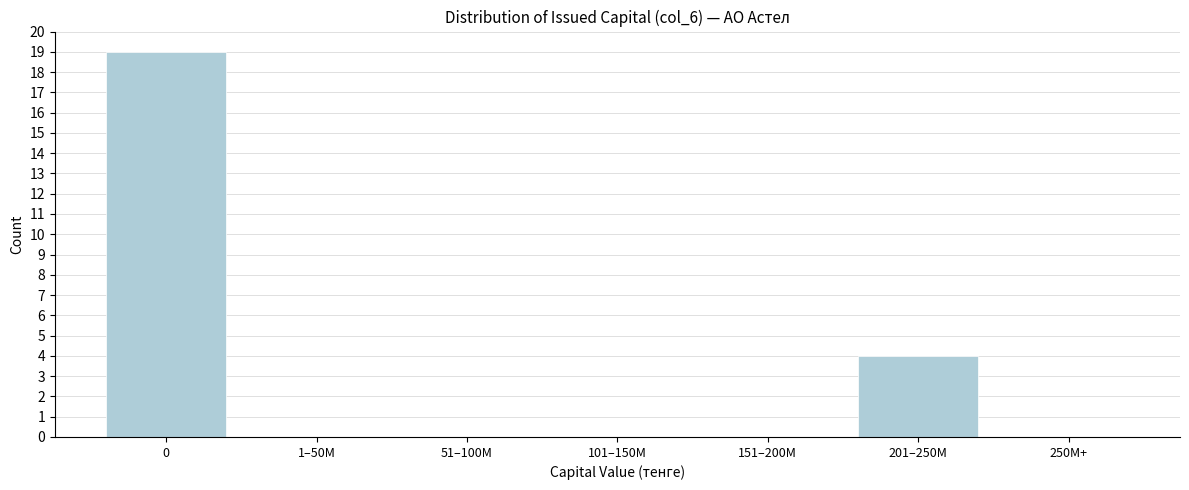

Reading right to left, transcribe all the data shown in this chart.

250M+=0	201–250M=4	151–200M=0	101–150M=0	51–100M=0	1–50M=0	0=19